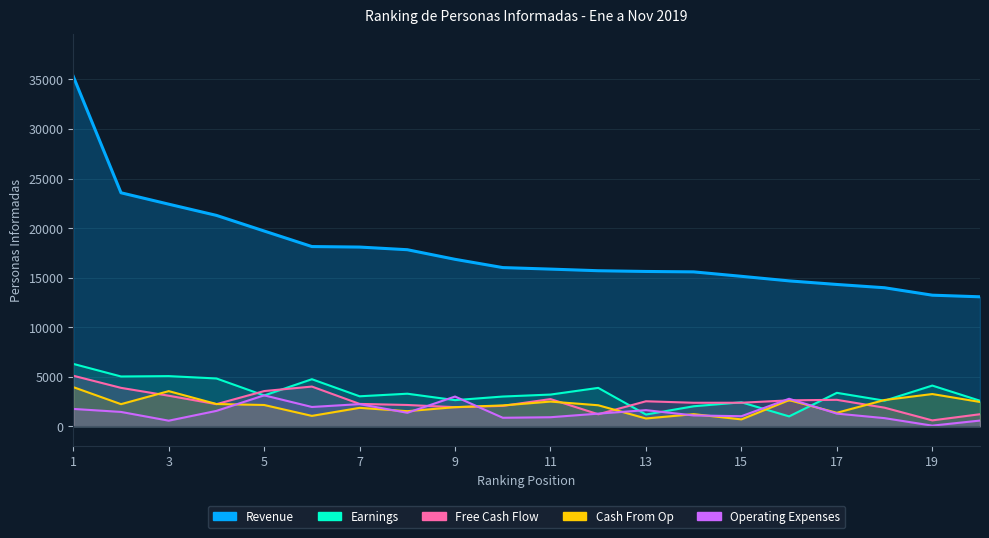

At which label does Free Cash Flow first exceed 2379?

1